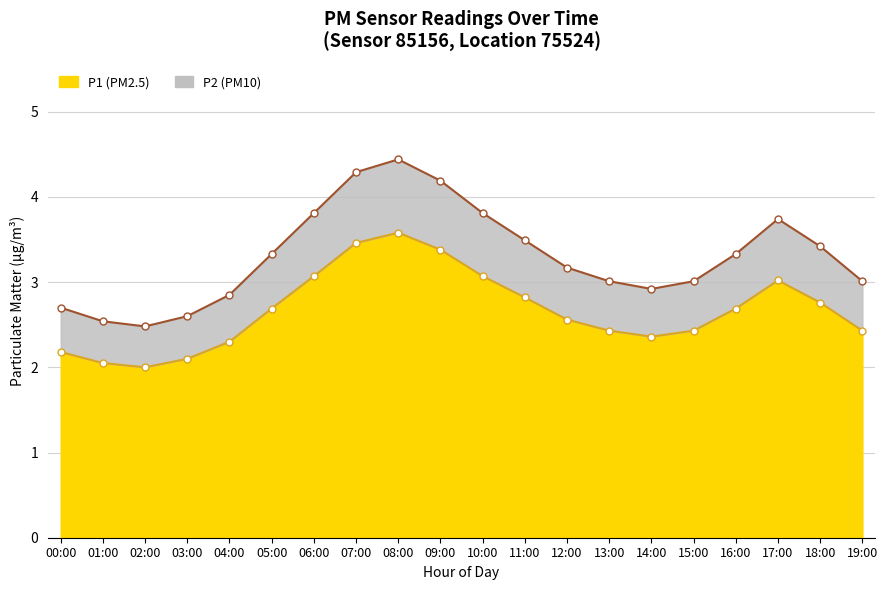

At which category does the chart reach its minimum across all series?

01:00